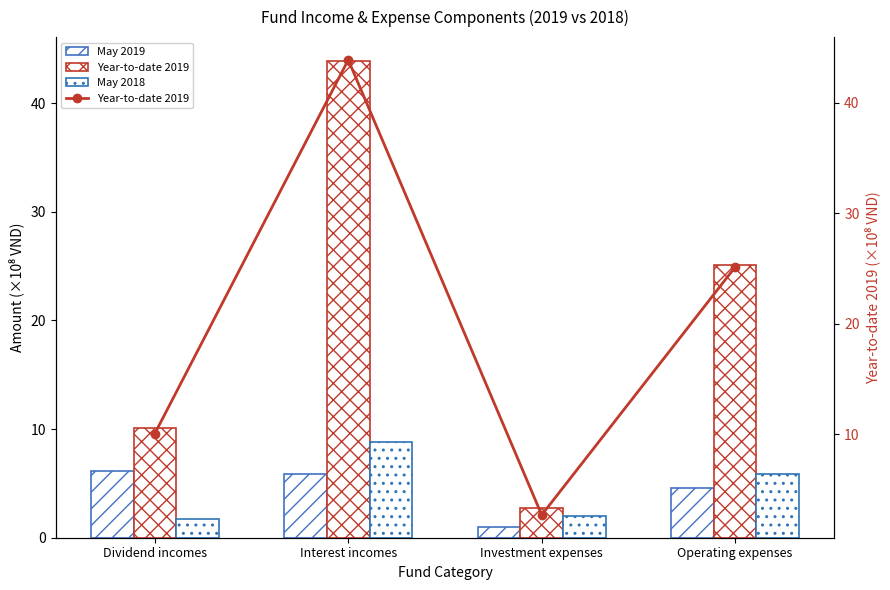

Reading left to right, what are all the values shown in this chart?

May 2019: Dividend incomes=6.2	Interest incomes=5.9	Investment expenses=1.0	Operating expenses=4.5
Year-to-date 2019: Dividend incomes=10.1	Interest incomes=43.9	Investment expenses=2.7	Operating expenses=25.1
May 2018: Dividend incomes=1.7	Interest incomes=8.8	Investment expenses=2.0	Operating expenses=5.9